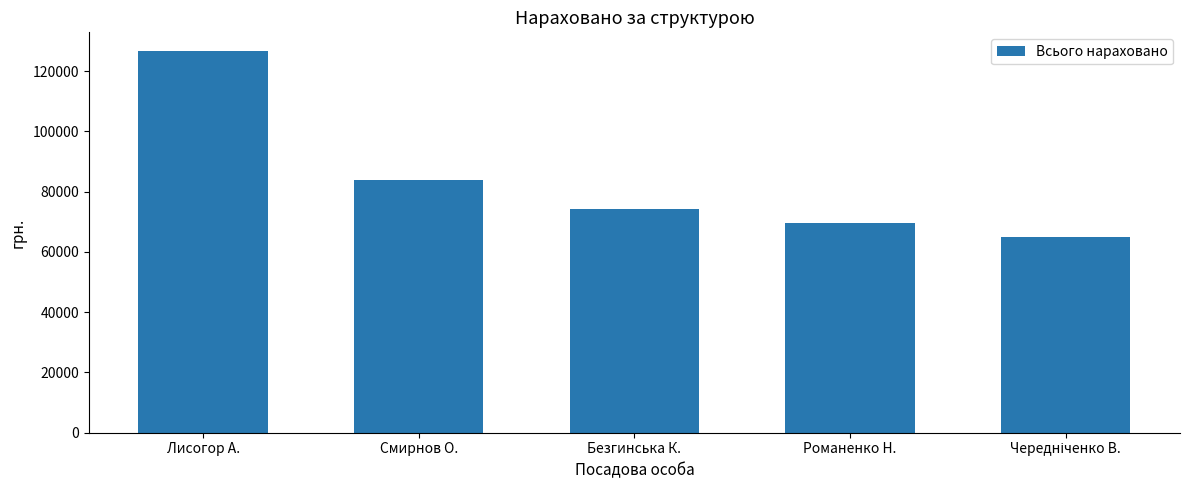

What is the maximum value shown in the chart?

126564.0